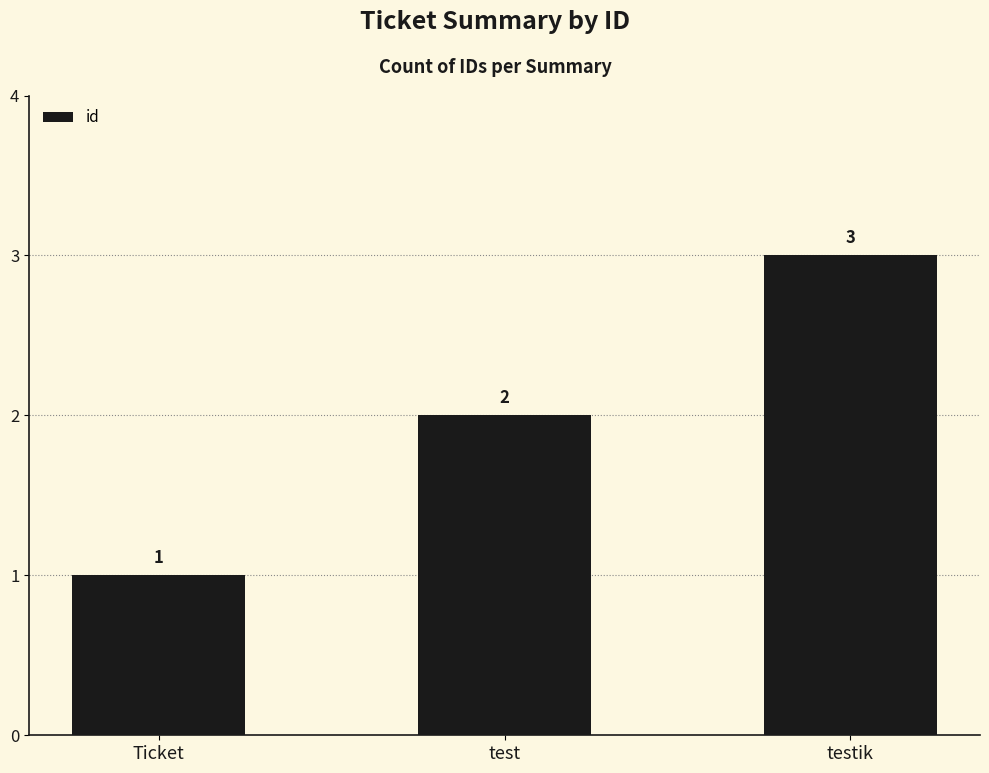

Which category has the highest value across all series?

testik